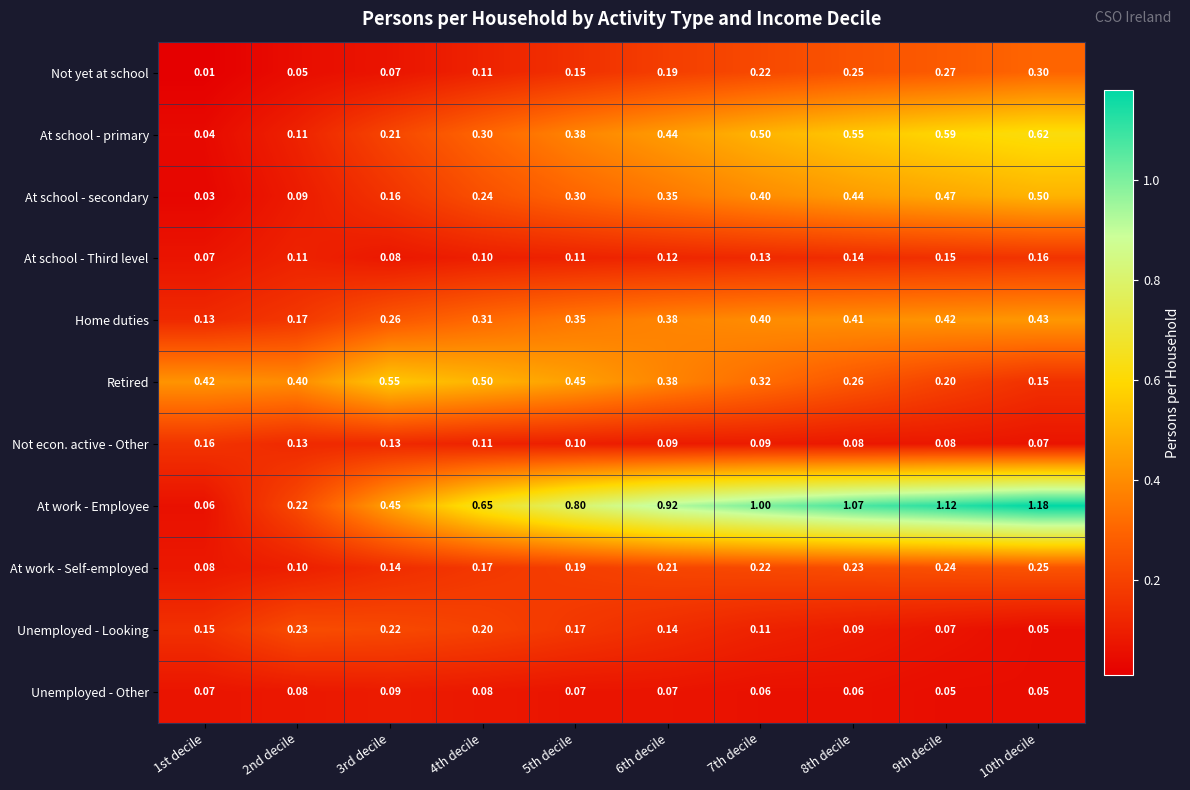

Which series has the largest range (max minus min)?

At work - Employee